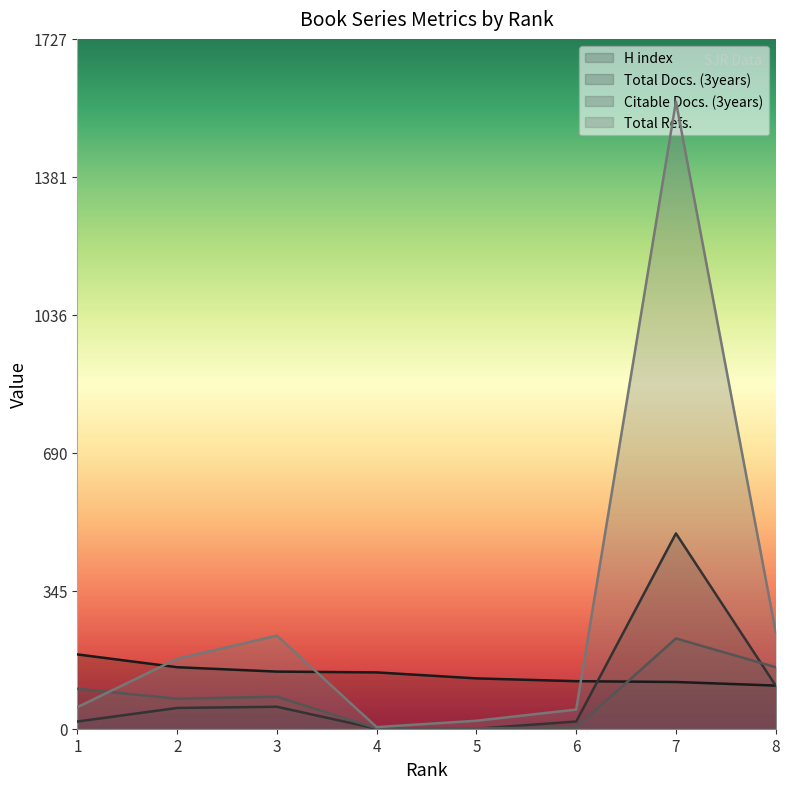

How many lines are shown in the chart?

4